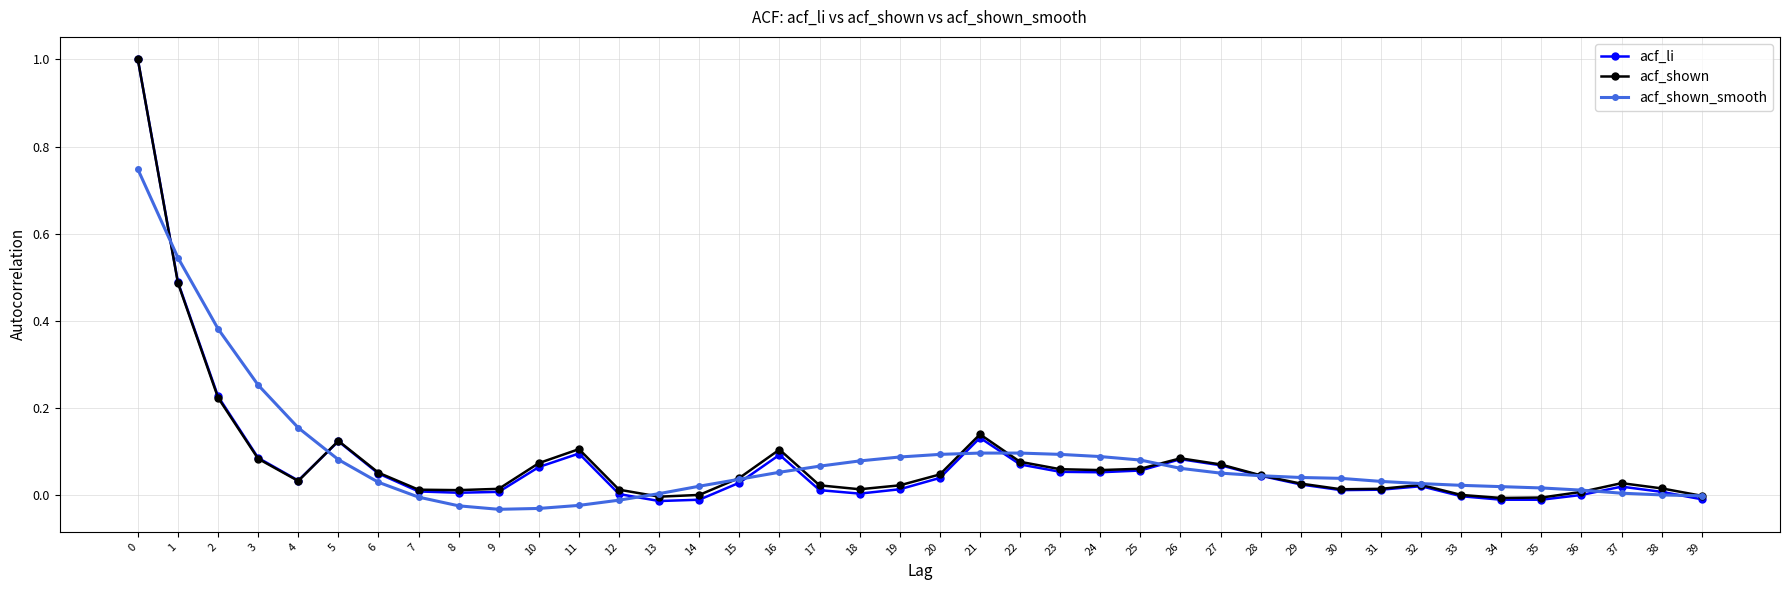

Which series has the largest range (max minus min)?

acf_li